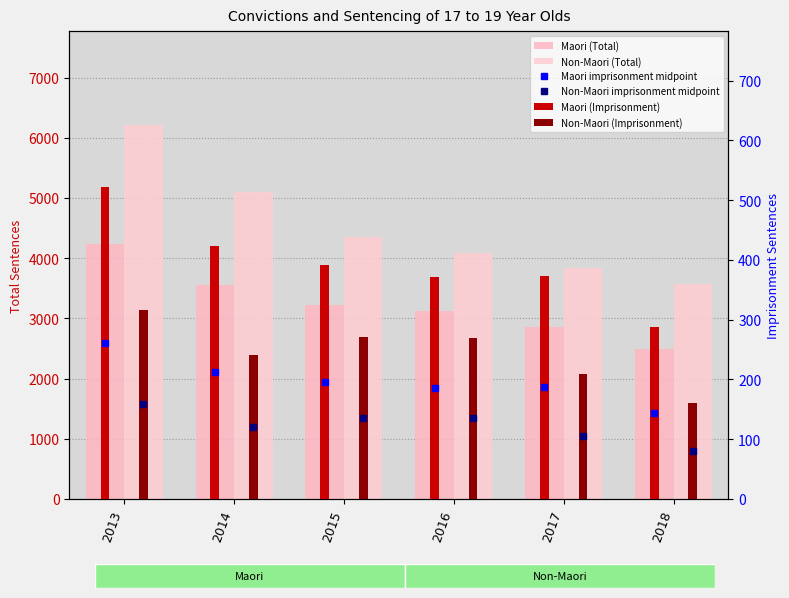

What is the minimum value for Non-Maori (Imprisonment)?

161